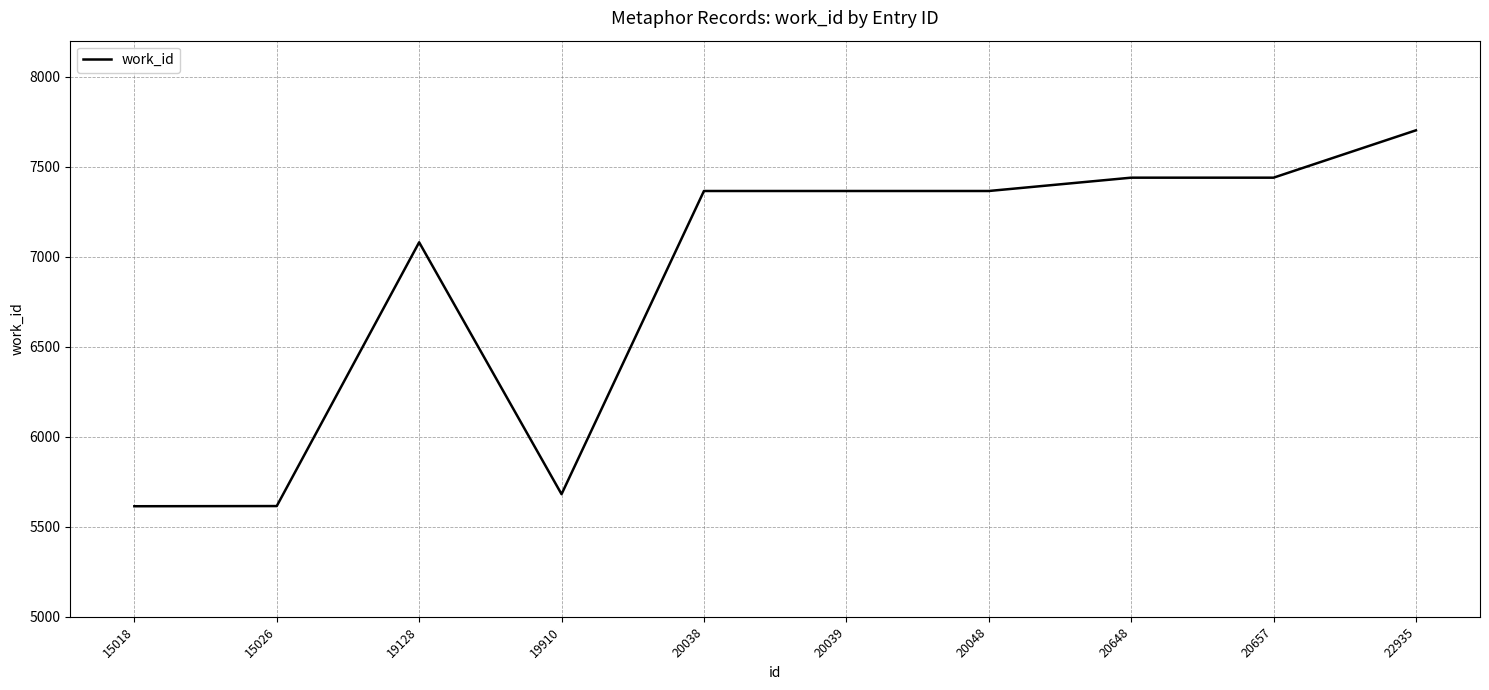

What is the minimum value shown in the chart?

5614